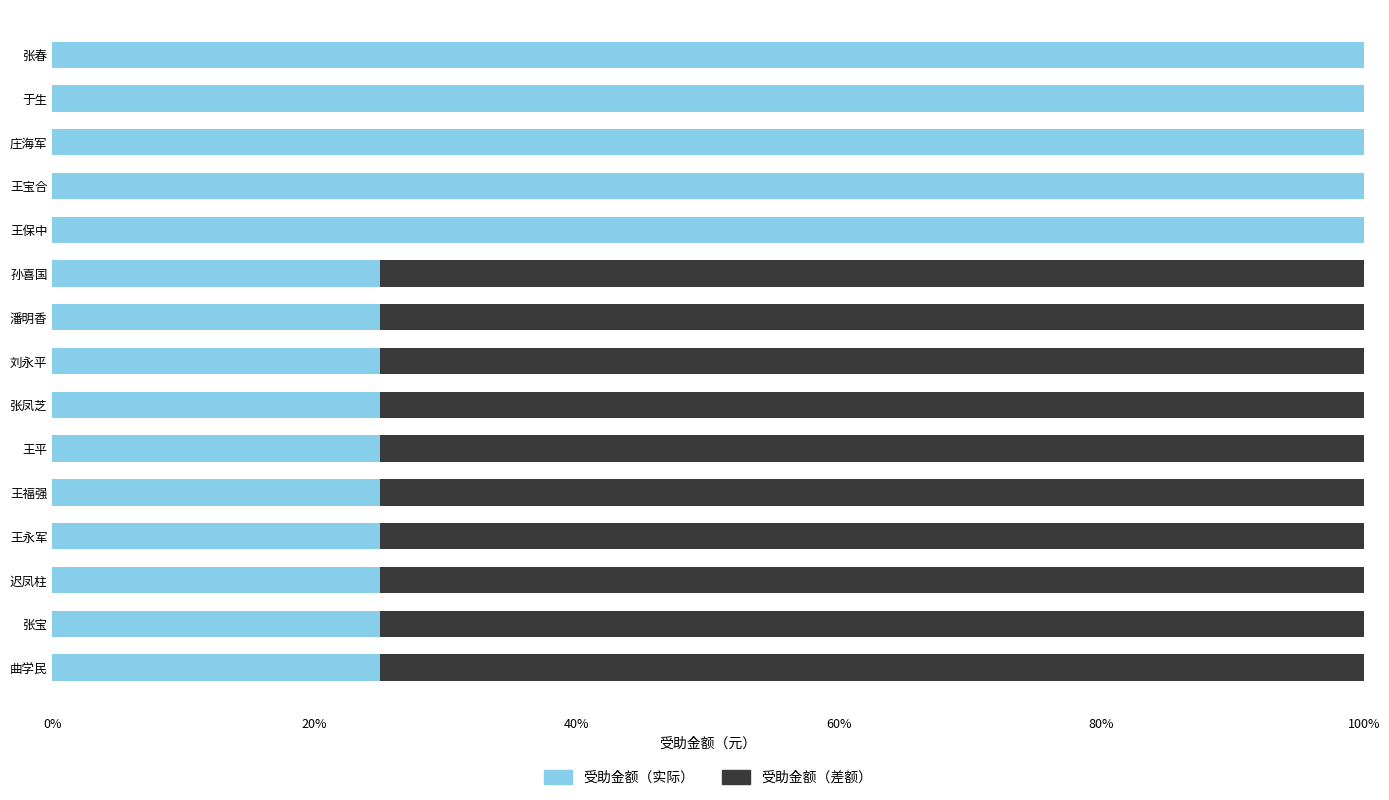

What is the sum of all 受助金额（实际） values?

7.5